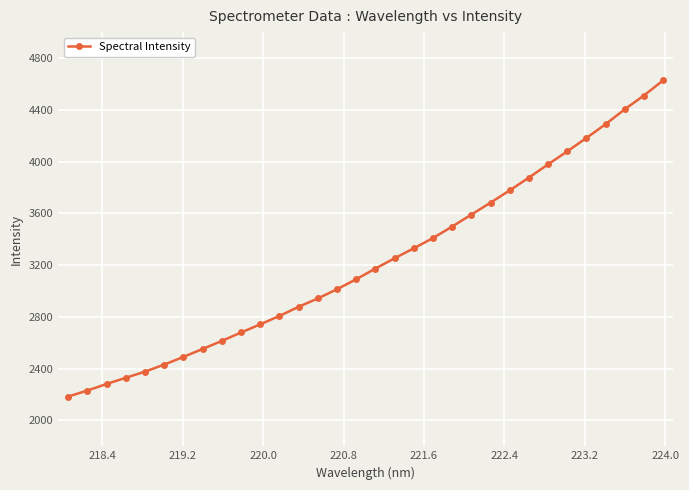

What is the value of the 4th point from the left?

2329.7